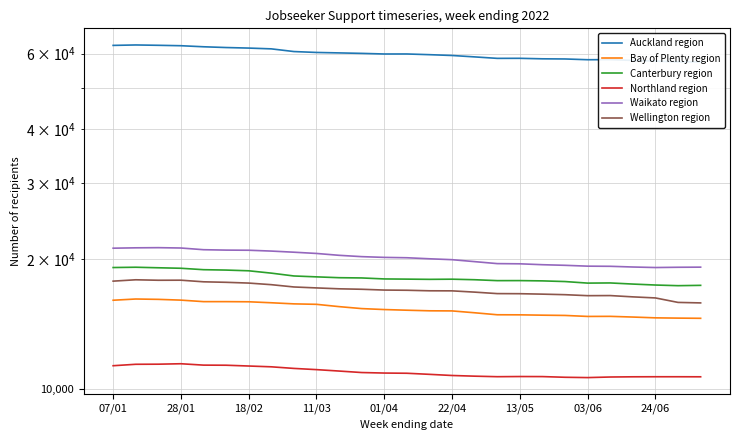

Is it true that Auckland region equals 79160 at 13?

False